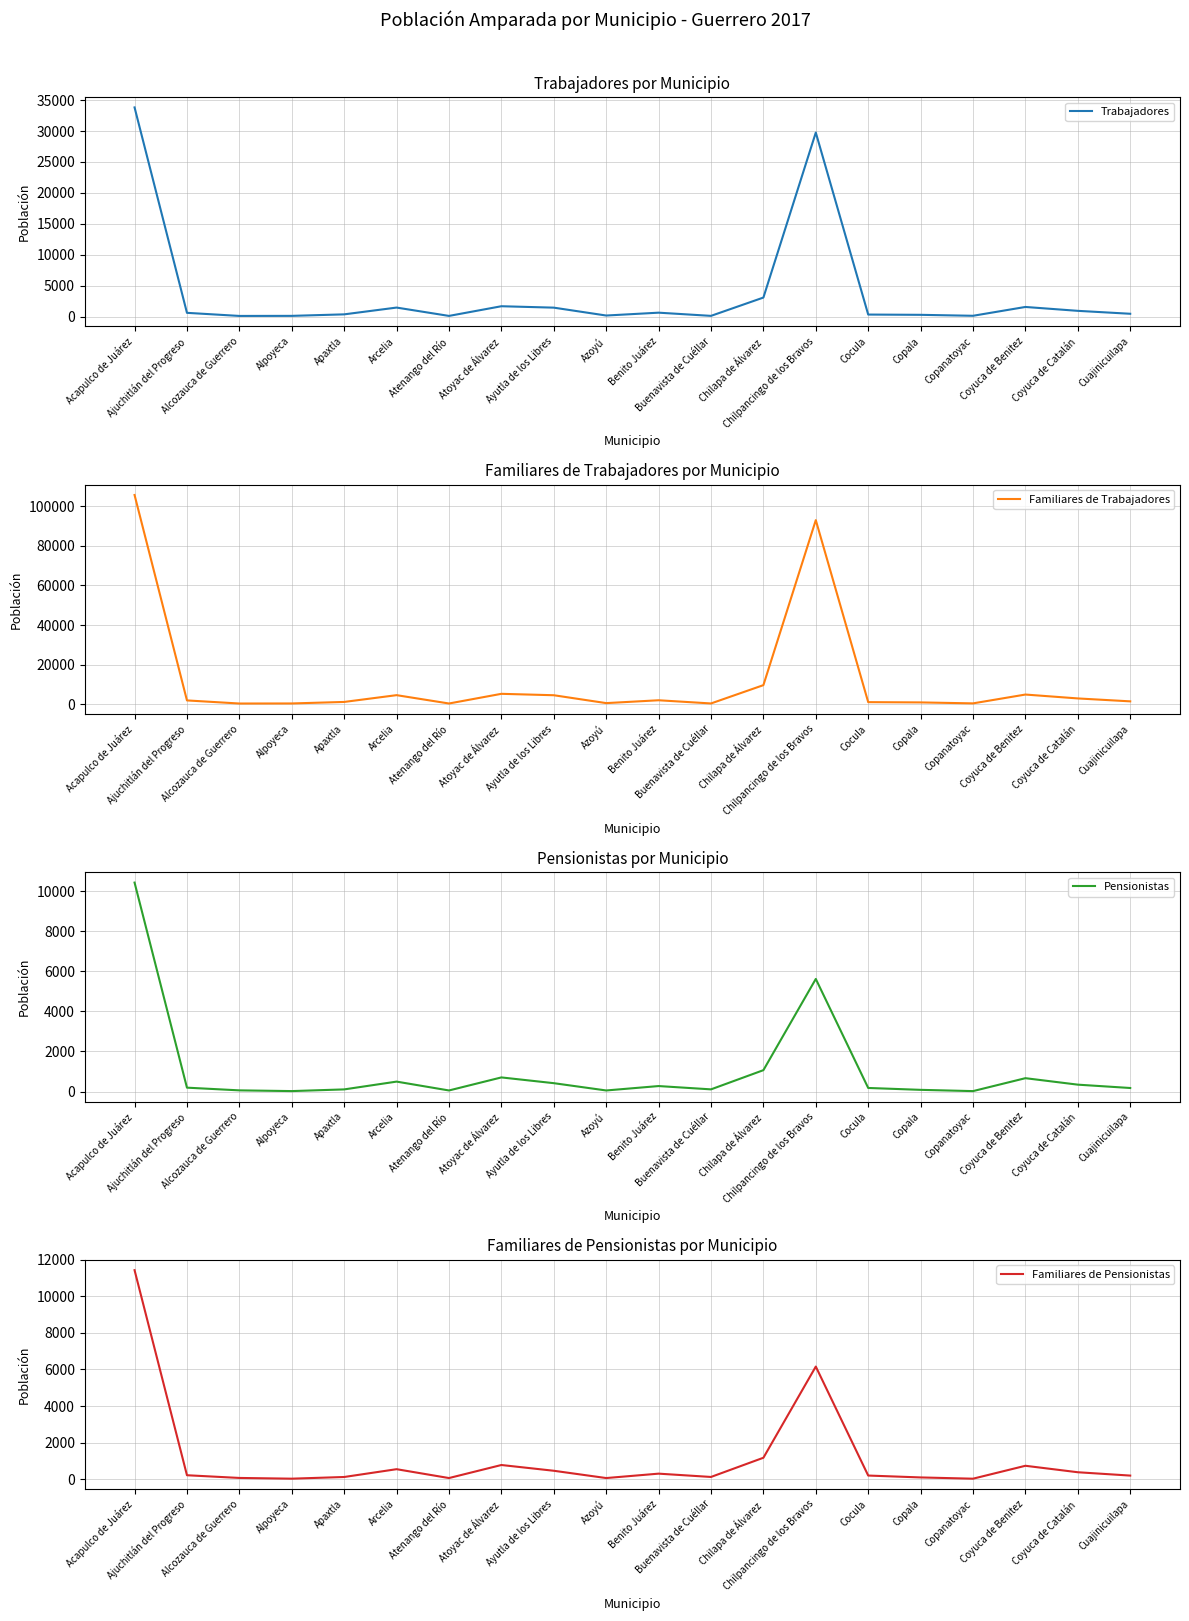

Which category has the highest value across all series?

Acapulco de Juárez